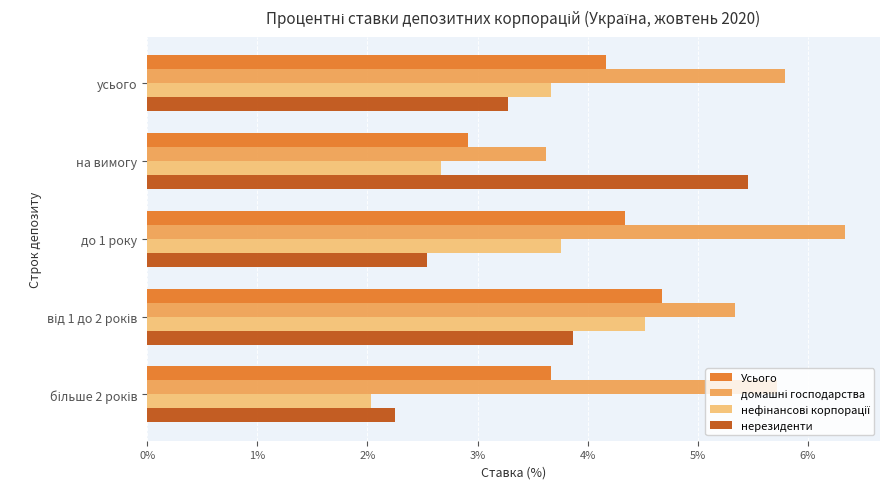

Is it true that нерезиденти equals 2.5 at до 1 року?

True